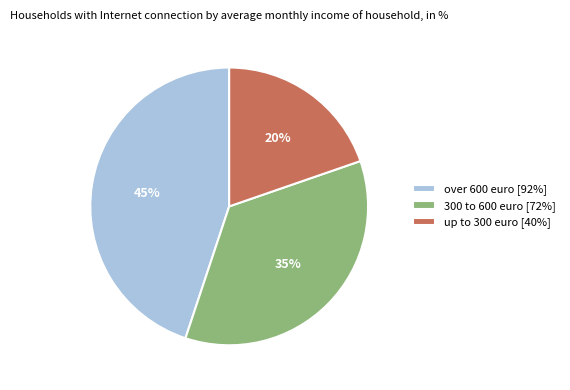

Which has a higher value, up to 300 euro or 300 to 600 euro?

300 to 600 euro